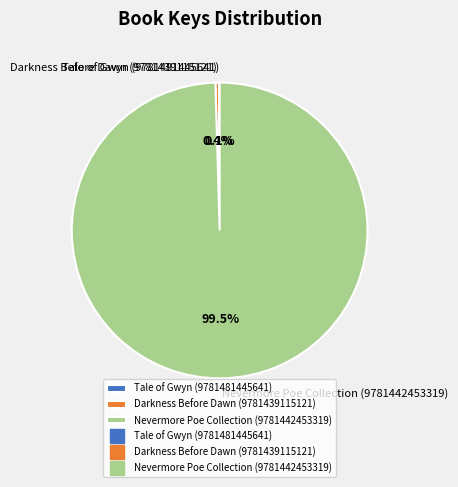

To the nearest percent, what is the difference between the largest and smallest slice percentages?

99%